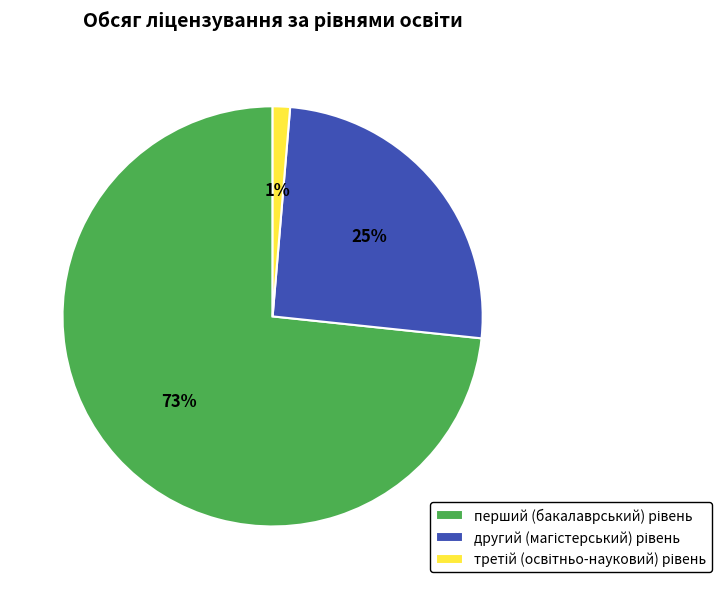

Does any single category account for the majority?

Yes